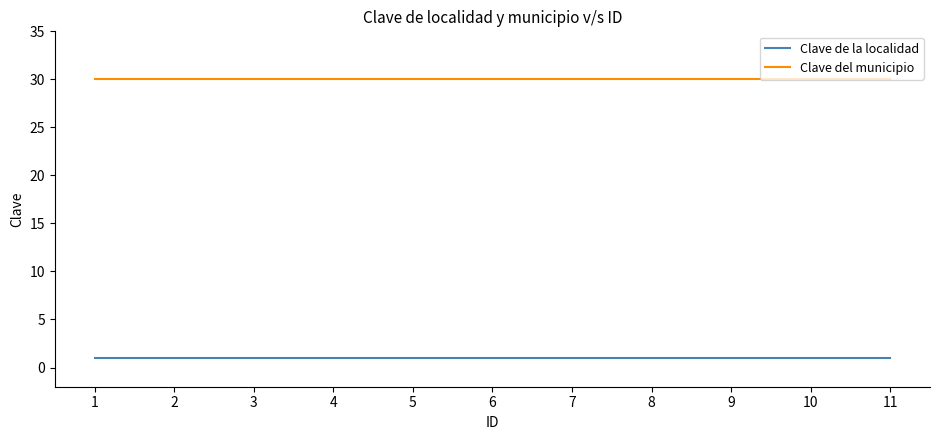

True or false: Clave de la localidad and Clave del municipio cross at least once.

False